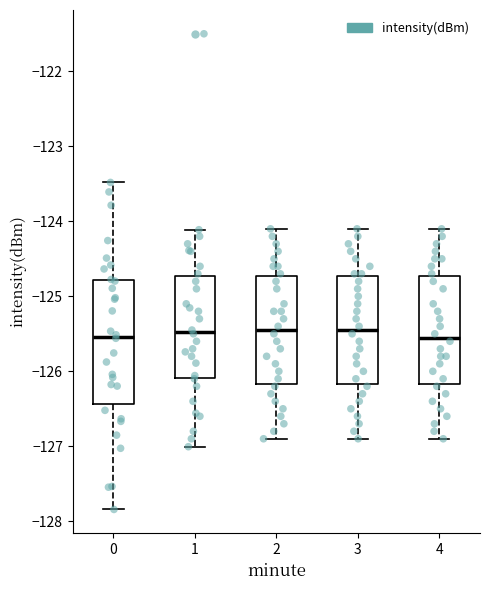

Comparing the boxes themselves (not the whiskers), which one is the tallest?

0